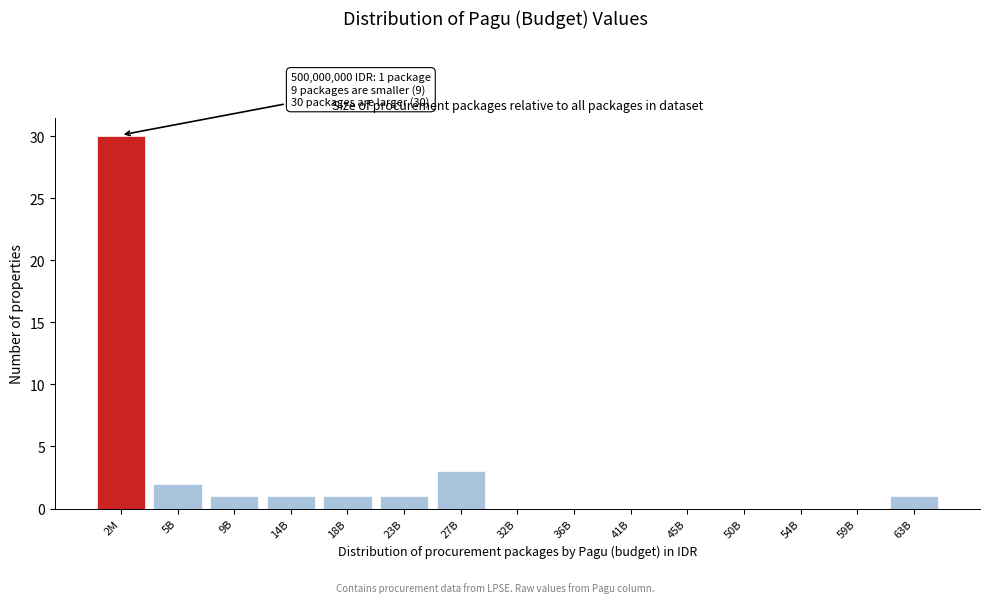

Reading left to right, transcribe all the data shown in this chart.

2M=30	5B=2	9B=1	14B=1	18B=1	23B=1	27B=3	32B=0	36B=0	41B=0	45B=0	50B=0	54B=0	59B=0	63B=1